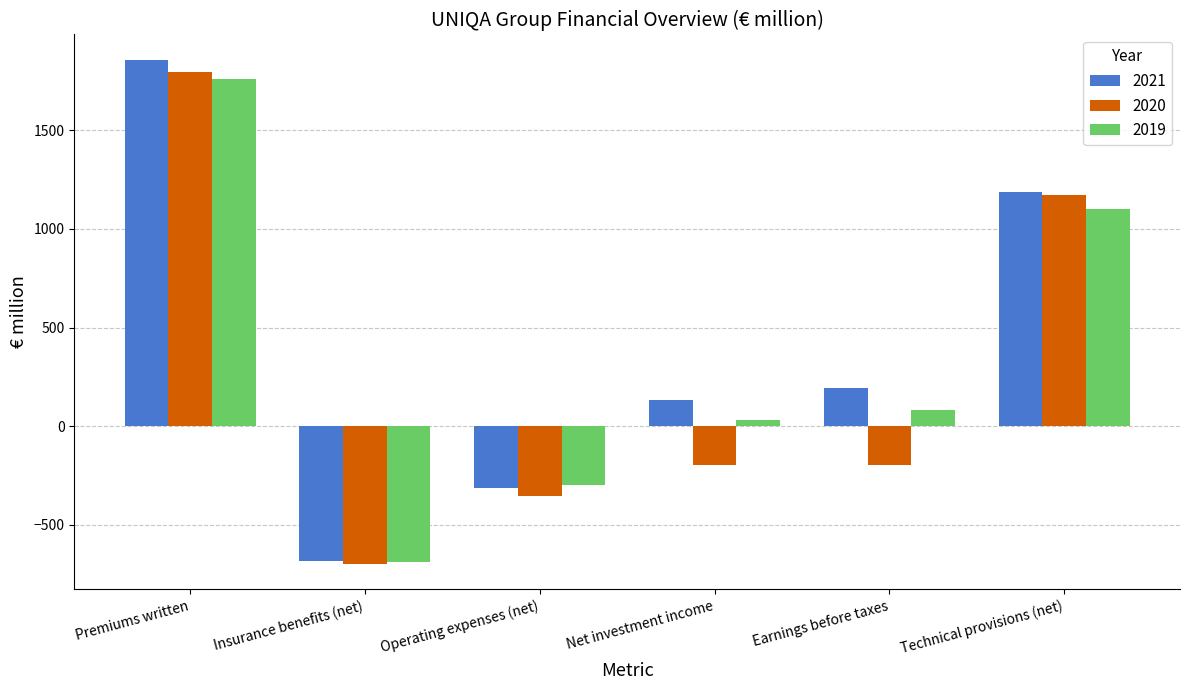

Which series has the largest total across all categories?

2021